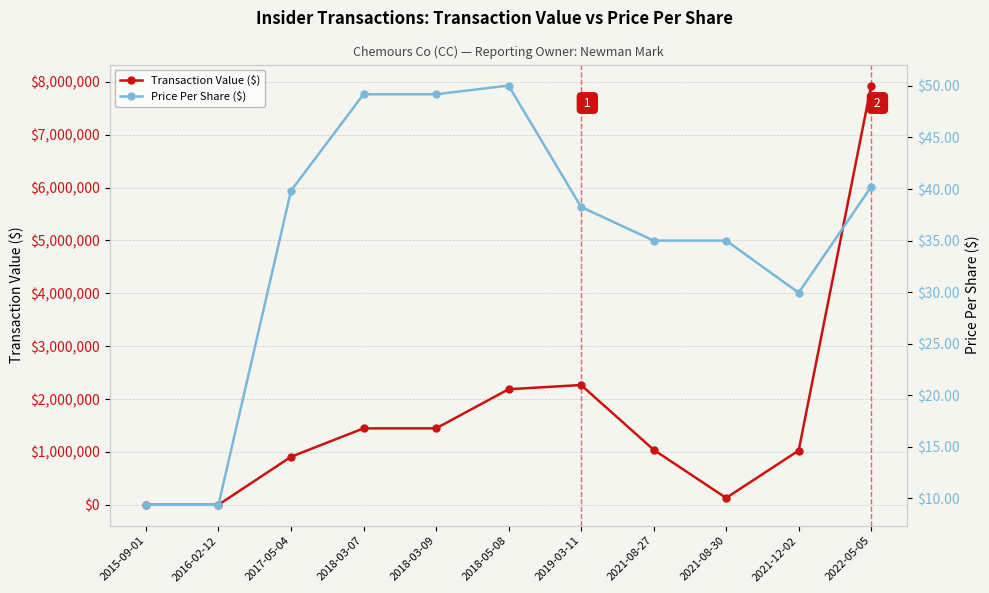

At which label is Transaction Value ($) closest to 3964982?

2019-03-11